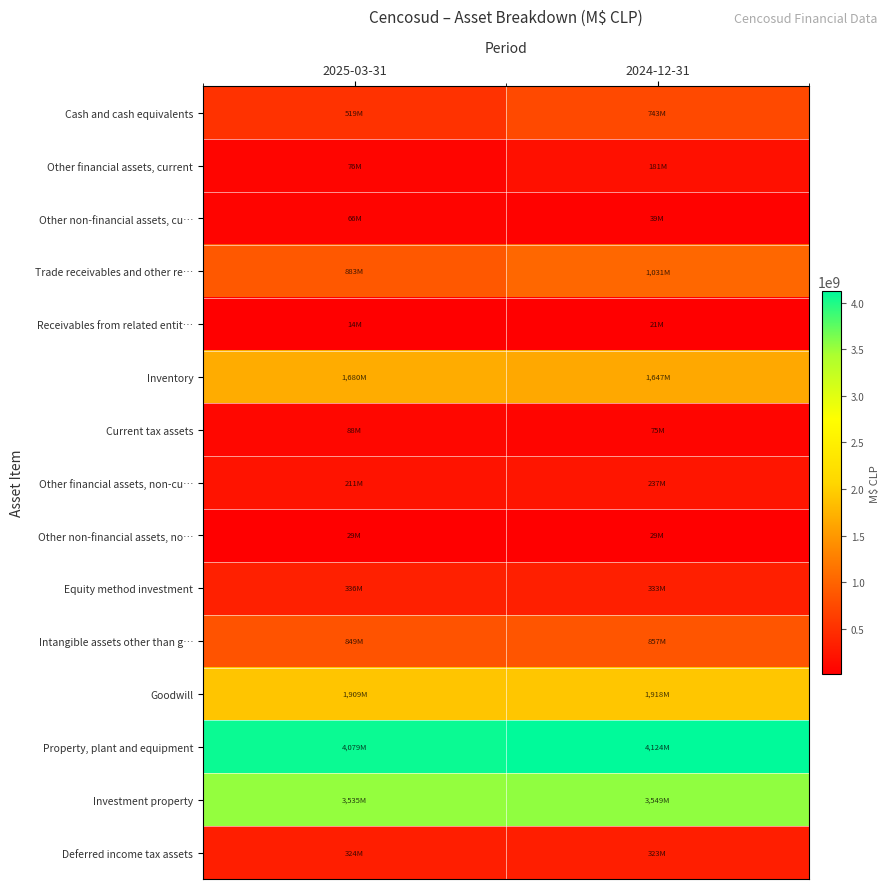

Rank the series at 2024-12-31 from highest to lowest value.

Property, plant and equipment, Investment property, Goodwill, Inventory, Trade receivables and other re…, Intangible assets other than g…, Cash and cash equivalents, Equity method investment, Deferred income tax assets, Other financial assets, non-cu…, Other financial assets, current, Current tax assets, Other non-financial assets, cu…, Other non-financial assets, no…, Receivables from related entit…